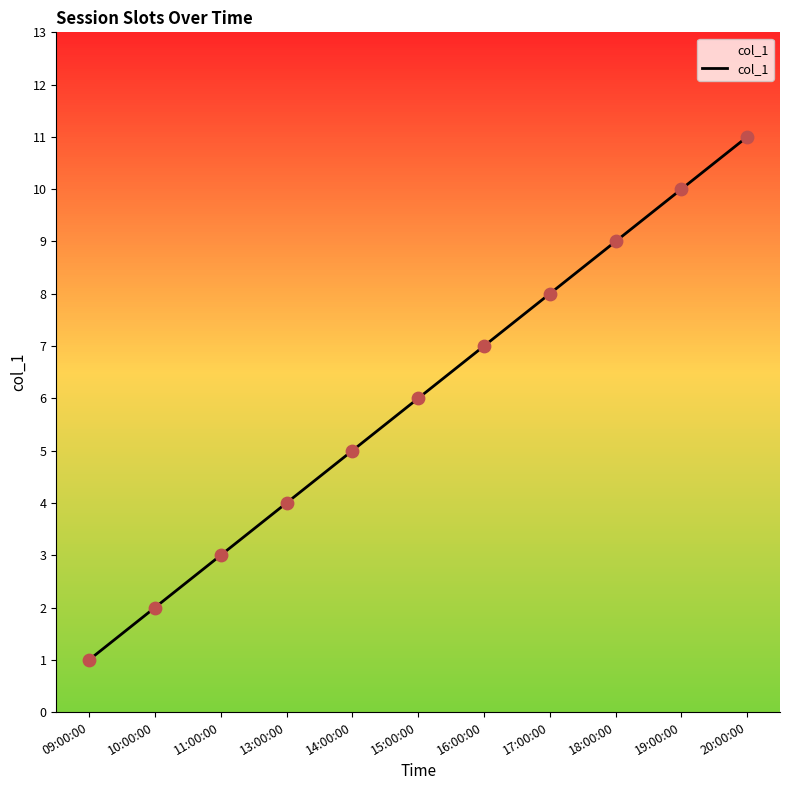

Approximately how many times larger is the value at 11:00:00 compared to 10:00:00?

1.5